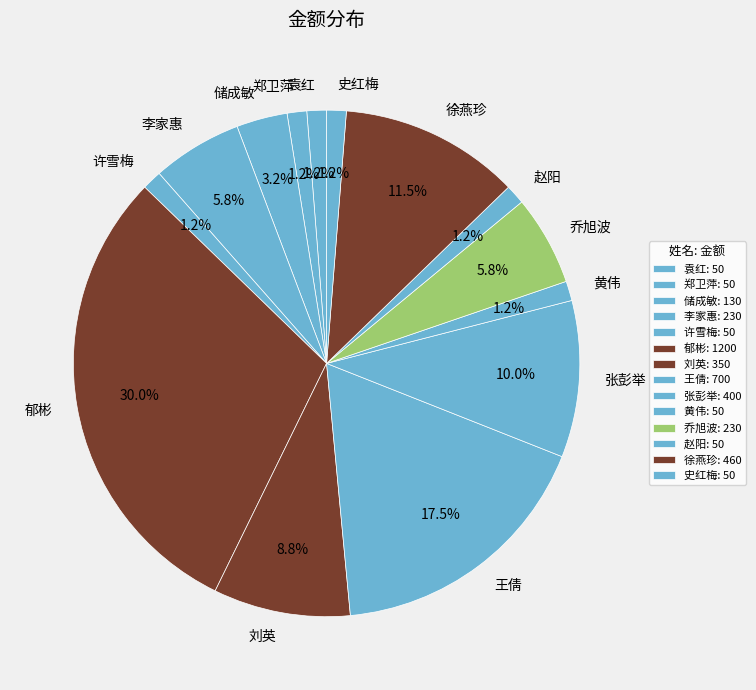

Is 李家惠 the majority of the pie?

No